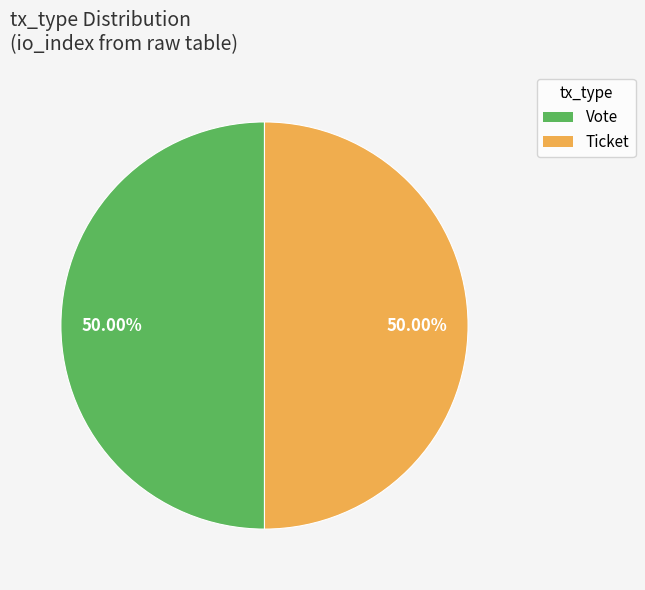

How many slices are in this pie chart?

2